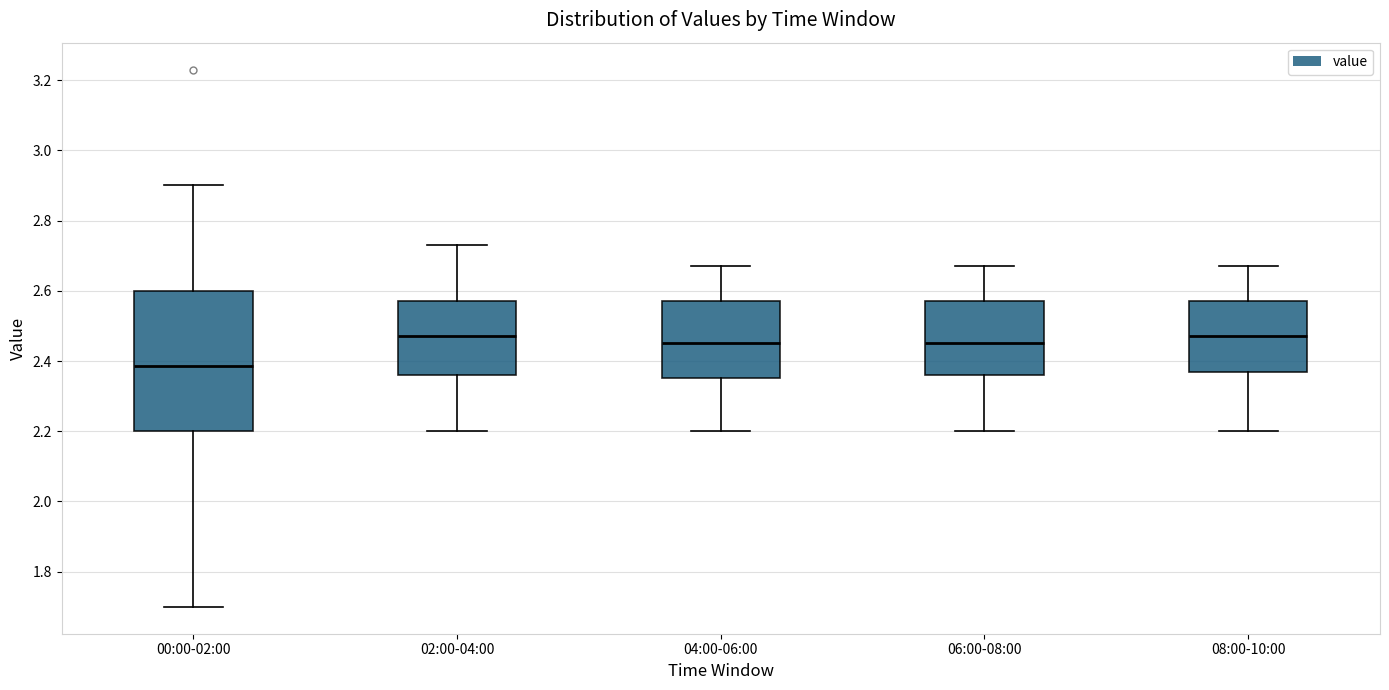

Where does the upper whisker of the box for 08:00-10:00 end on the y-axis? The values are not printed on the chart, so give them approximately, as read against the axis.

2.68